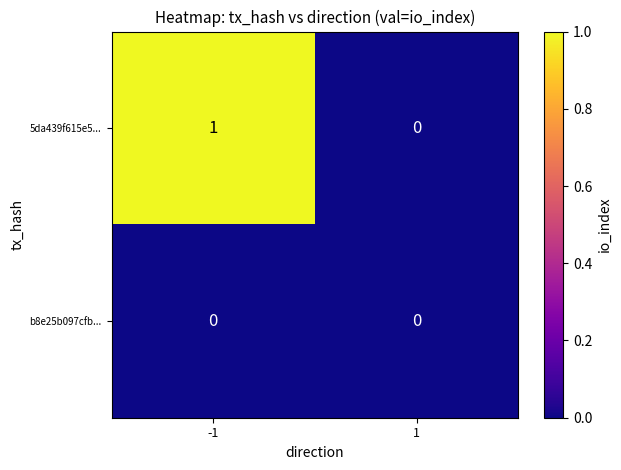

Between -1 and 1, which series saw the biggest shift?

5da439f615e5...